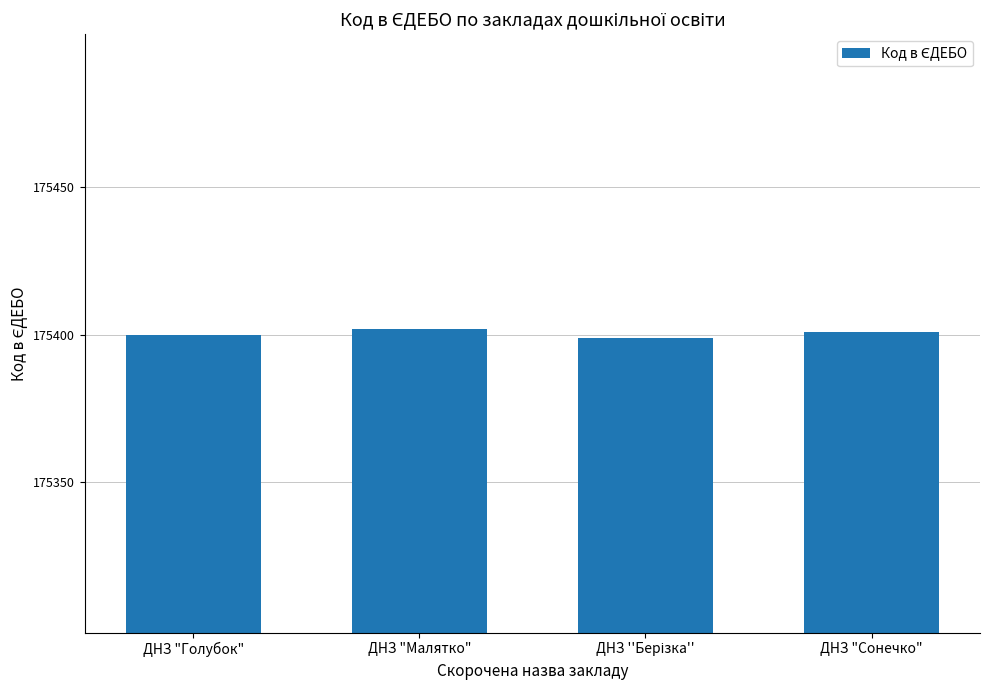

How many bars are there in total?

4